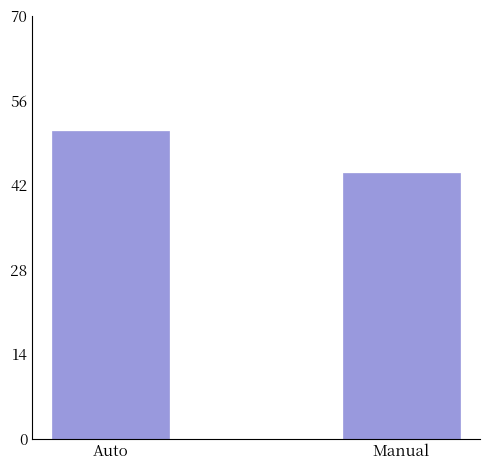

Reading left to right, extract all data points from this chart.

51	44